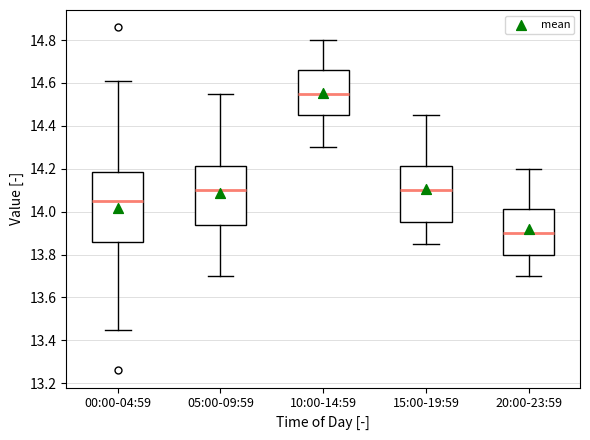

Reading left to right, transcribe this box plot: for each box, give where its median line is, the range the box spans, and where its two whiskers end, as read against the y-axis. The values are not printed on the chart, so give them approximately, as read against the axis.

00:00-04:59: median 14.06, box 13.86 to 14.18, whiskers 13.46 to 14.62
05:00-09:59: median 14.10, box 13.94 to 14.22, whiskers 13.70 to 14.56
10:00-14:59: median 14.56, box 14.46 to 14.66, whiskers 14.30 to 14.80
15:00-19:59: median 14.10, box 13.96 to 14.22, whiskers 13.86 to 14.46
20:00-23:59: median 13.90, box 13.80 to 14.02, whiskers 13.70 to 14.20